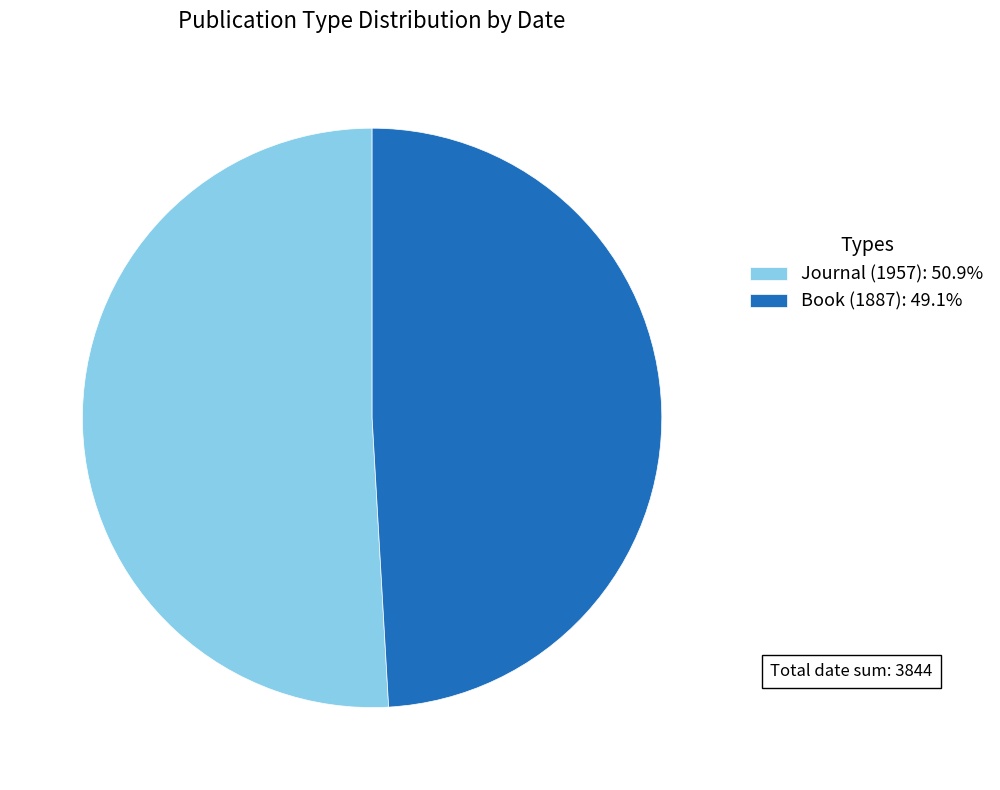

Which slice is the smallest?

Book (1887)